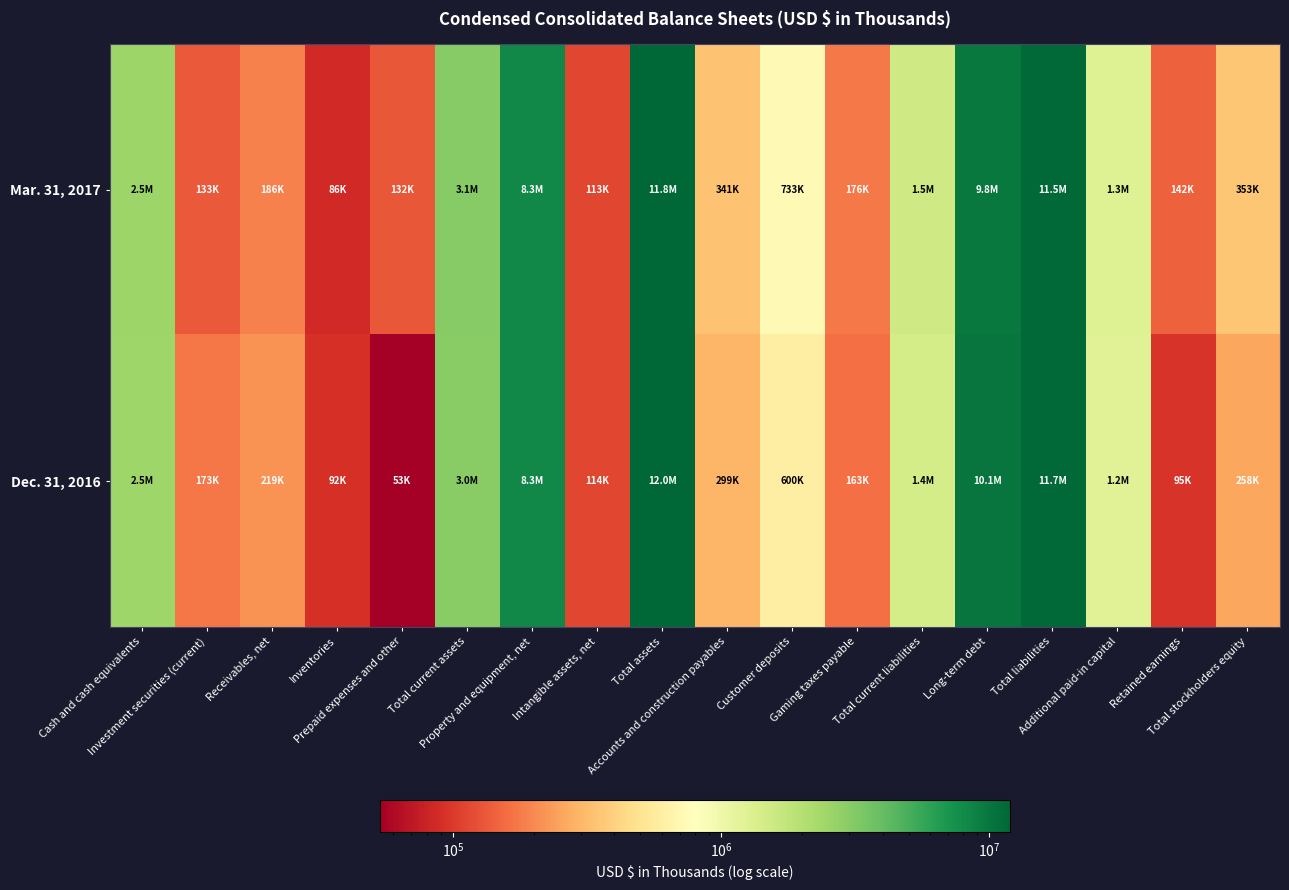

Reading left to right, extract all data points from this chart.

Mar. 31, 2017: Cash and cash equivalents=2543431	Investment securities (current)=133409	Receivables, net=186002	Inventories=86466	Prepaid expenses and other=132102	Total current assets=3081410	Property and equipment, net=8273757	Intangible assets, net=112993	Total assets=11829528	Accounts and construction payables=341423	Customer deposits=732786	Gaming taxes payable=176104	Total current liabilities=1508170	Long-term debt=9812876	Total liabilities=11476869	Additional paid-in capital=1250844	Retained earnings=142441	Total stockholders equity=352659
Dec. 31, 2016: Cash and cash equivalents=2453122	Investment securities (current)=173437	Receivables, net=218968	Inventories=91541	Prepaid expenses and other=53299	Total current assets=2990367	Property and equipment, net=8259631	Intangible assets, net=113588	Total assets=11953557	Accounts and construction payables=298505	Customer deposits=599566	Gaming taxes payable=162706	Total current liabilities=1416301	Long-term debt=10125352	Total liabilities=11695676	Additional paid-in capital=1226915	Retained earnings=95097	Total stockholders equity=257881